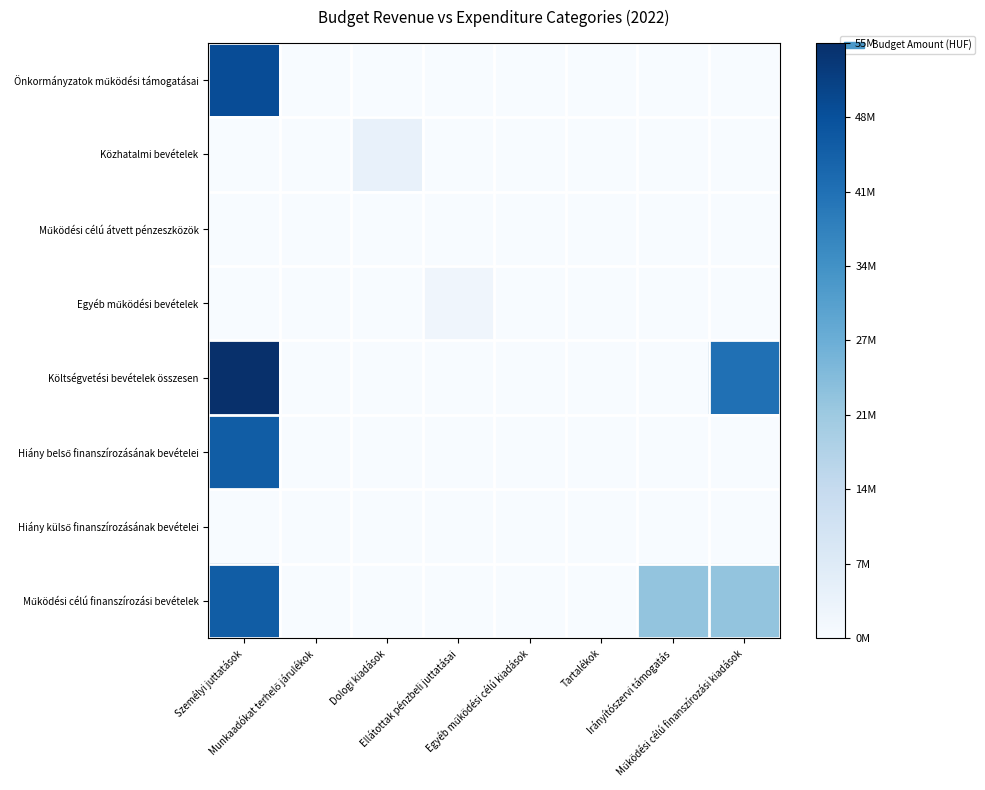

What is the greatest value displayed?

1.0